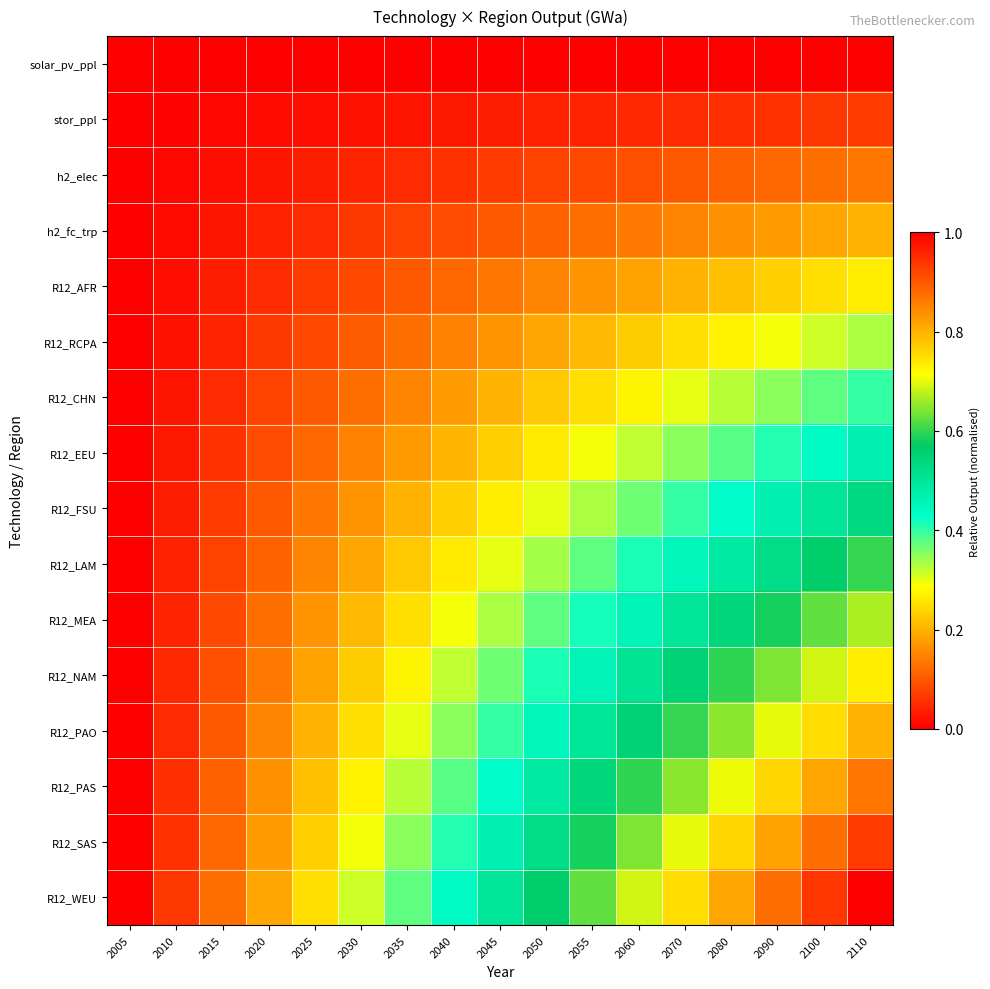

Rank the series at 2035 from highest to lowest value.

R12_WEU, R12_SAS, R12_PAS, R12_PAO, R12_NAM, R12_MEA, R12_LAM, R12_FSU, R12_EEU, R12_CHN, R12_RCPA, R12_AFR, h2_fc_trp, h2_elec, stor_ppl, solar_pv_ppl